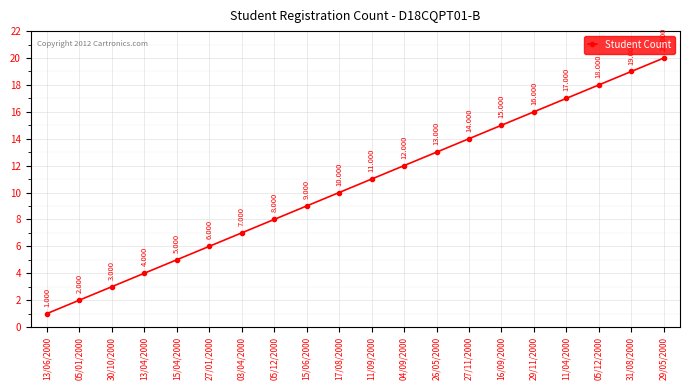

What is the change in value from 16/09/2000 to 29/05/2000?

+5